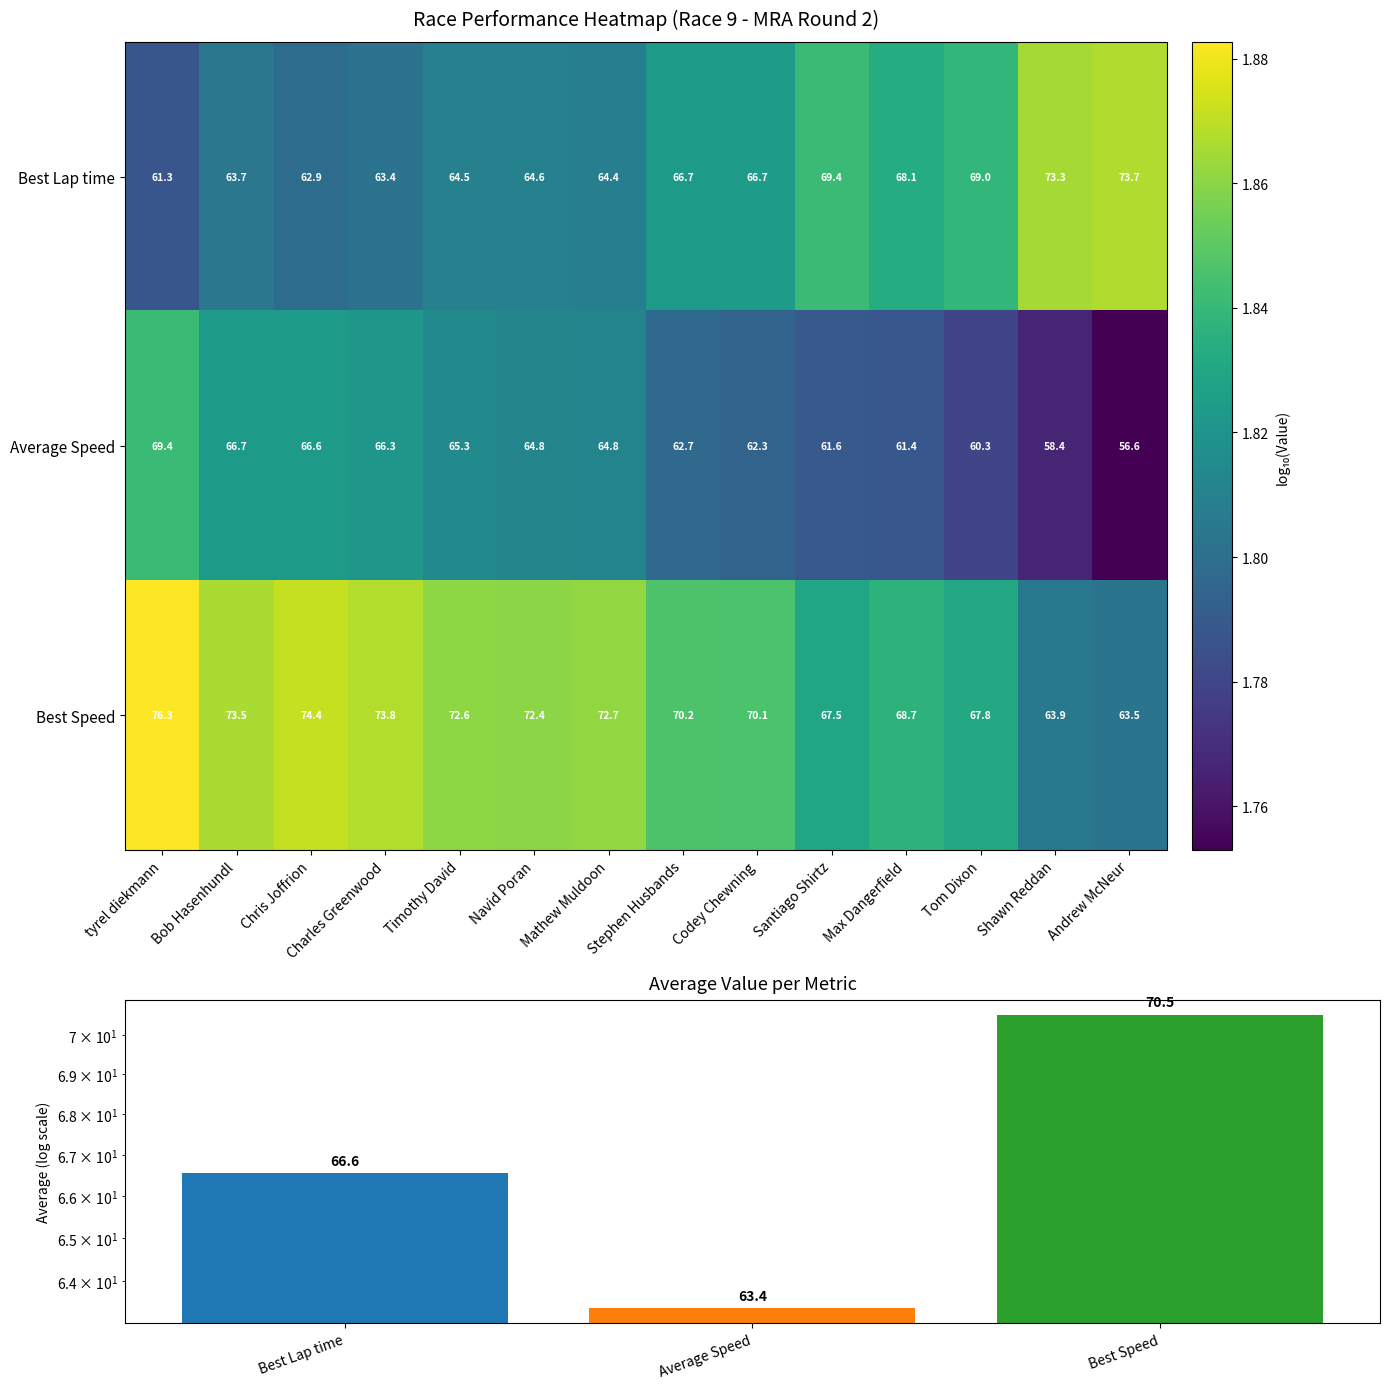

How many series are shown in this chart?

3